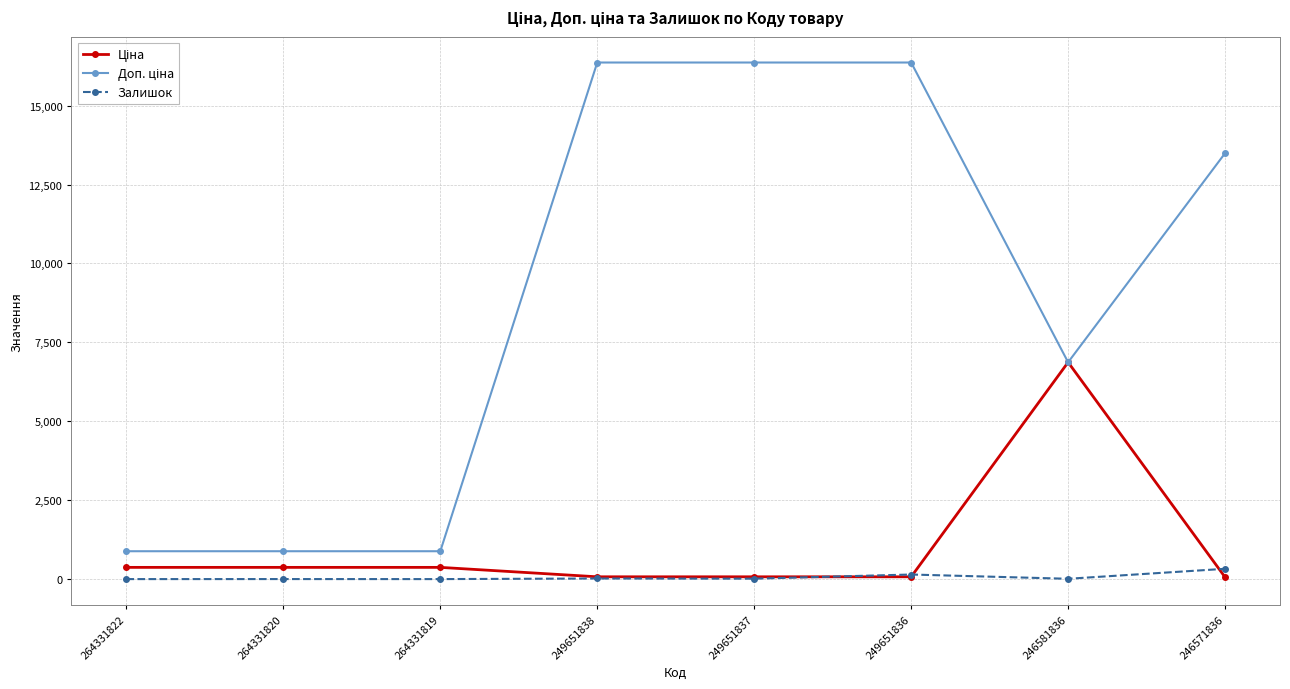

What is the maximum value shown in the chart?

16366.5